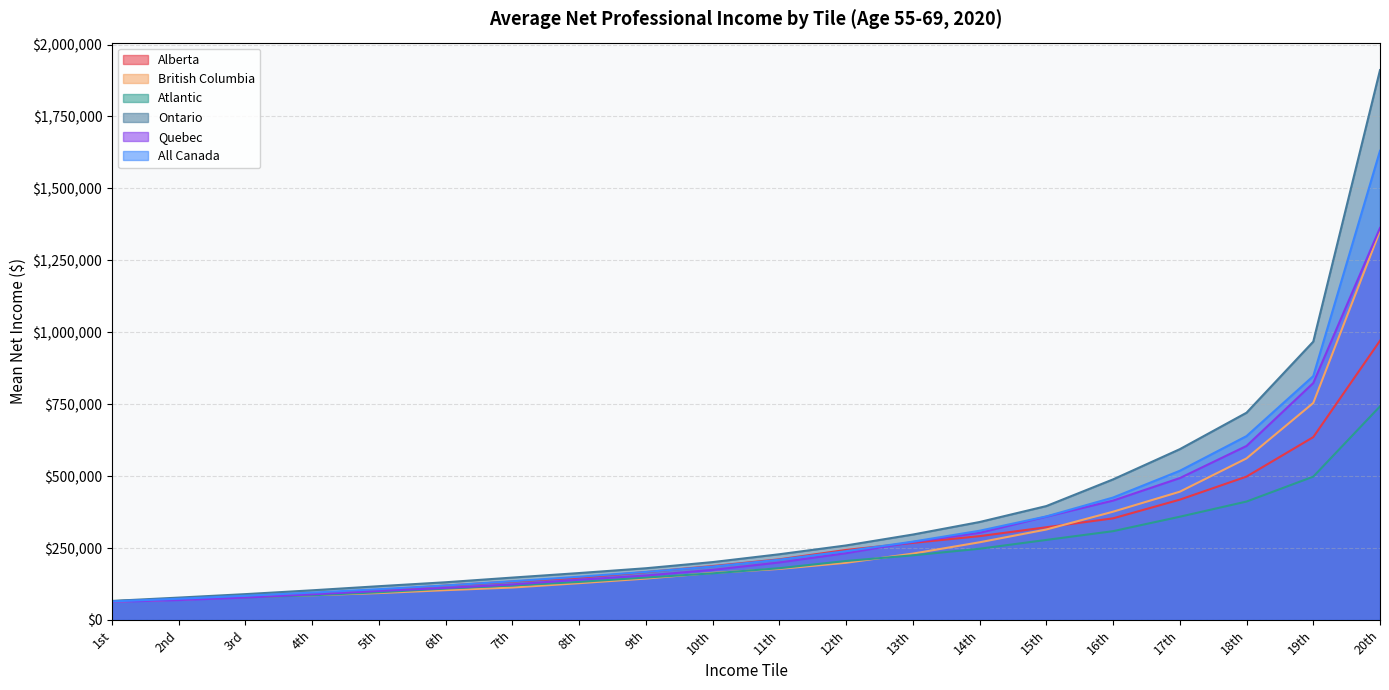

Reading left to right, what are all the values shown in this chart?

Alberta: 1st=65060	2nd=72950	3rd=82860	4th=92335	5th=103150	6th=119590	7th=133495	8th=147200	9th=166410	10th=187385	11th=210825	12th=243430	13th=267960	14th=291390	15th=322240	16th=353230	17th=418180	18th=498355	19th=635585	20th=970635
British Columbia: 1st=63835	2nd=70665	3rd=79965	4th=85890	5th=93475	6th=103615	7th=112765	8th=127870	9th=143880	10th=163615	11th=177420	12th=198845	13th=230615	14th=270005	15th=314435	16th=376295	17th=445790	18th=561625	19th=754190	20th=1352245
Atlantic: 1st=65495	2nd=72495	3rd=78460	4th=85810	5th=96445	6th=109130	7th=119840	8th=132245	9th=147460	10th=162055	11th=179925	12th=205055	13th=224795	14th=247550	15th=278220	16th=308635	17th=358880	18th=411605	19th=498145	20th=742375
Ontario: 1st=66160	2nd=77750	3rd=89820	4th=103110	5th=117410	6th=131090	7th=147340	8th=163065	9th=179795	10th=201190	11th=228460	12th=259070	13th=296950	14th=340470	15th=395885	16th=488640	17th=593615	18th=720360	19th=967470	20th=1911190
Quebec: 1st=63110	2nd=69125	3rd=77895	4th=89010	5th=100805	6th=111305	7th=123425	8th=139925	9th=154505	10th=174145	11th=199960	12th=232115	13th=271025	14th=302895	15th=359075	16th=414905	17th=493135	18th=604885	19th=823450	20th=1362605
All Canada: 1st=64595	2nd=73740	3rd=84235	4th=95025	5th=107000	6th=119925	7th=134575	8th=150225	9th=166990	10th=185680	11th=209455	12th=239120	13th=272260	14th=310125	15th=359920	16th=425535	17th=518485	18th=639095	19th=847625	20th=1630755